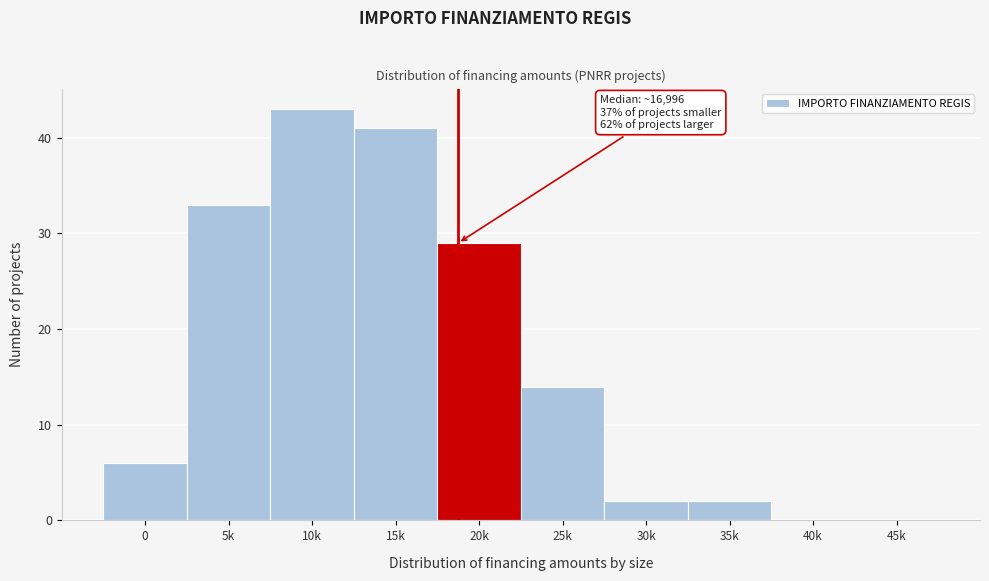

Reading left to right, transcribe all the data shown in this chart.

0=6	5k=33	10k=43	15k=41	20k=29	25k=14	30k=2	35k=2	40k=0	45k=0